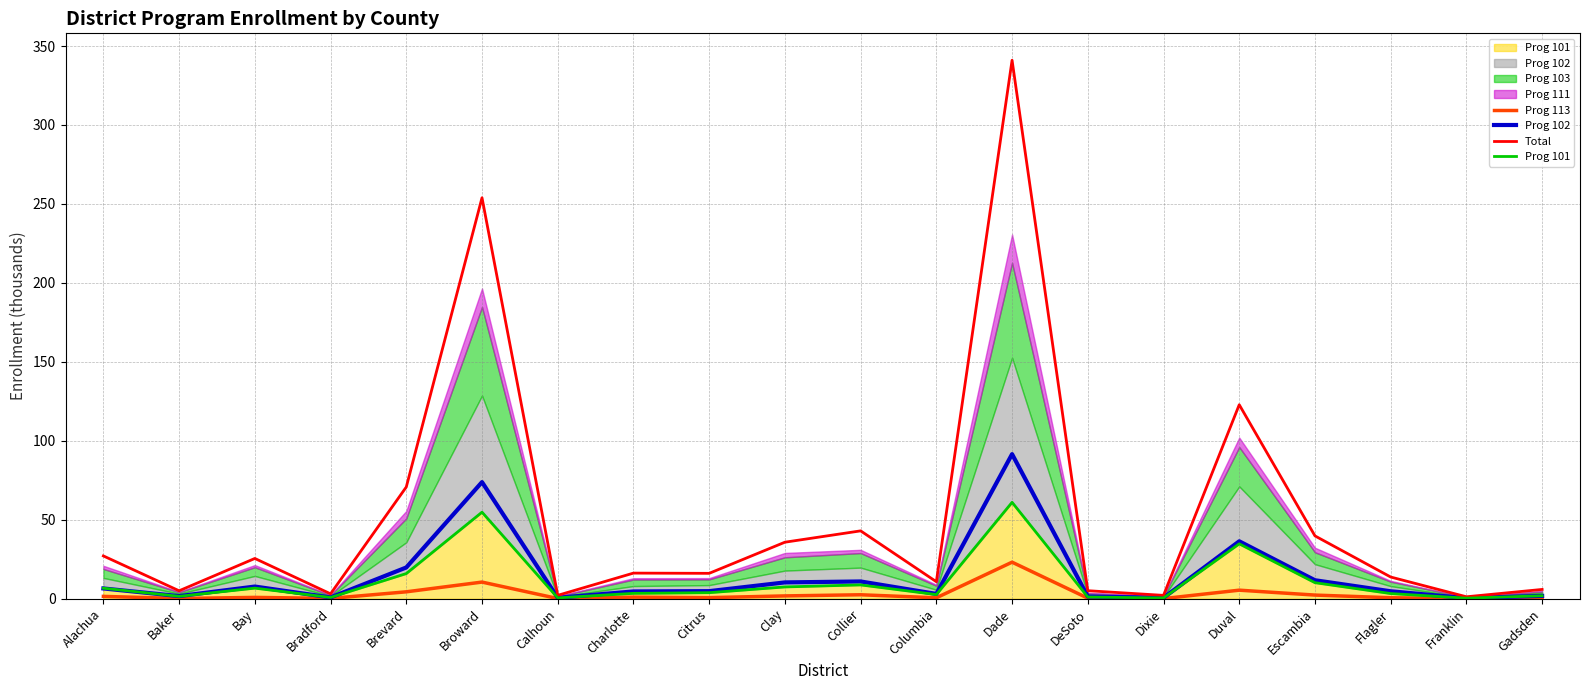

The value of Prog 101 at Flagler is 4.4. True or false?

False